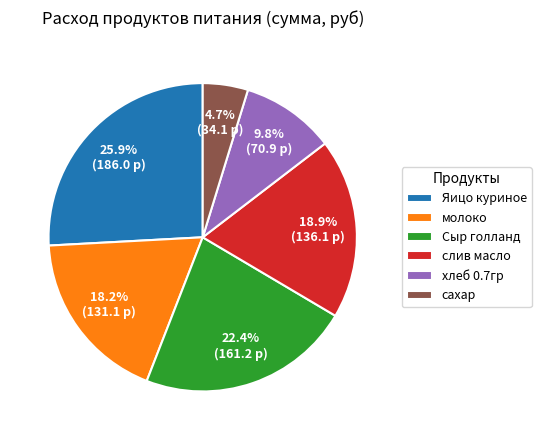

What is the largest slice in the pie chart?

Яицо куриное